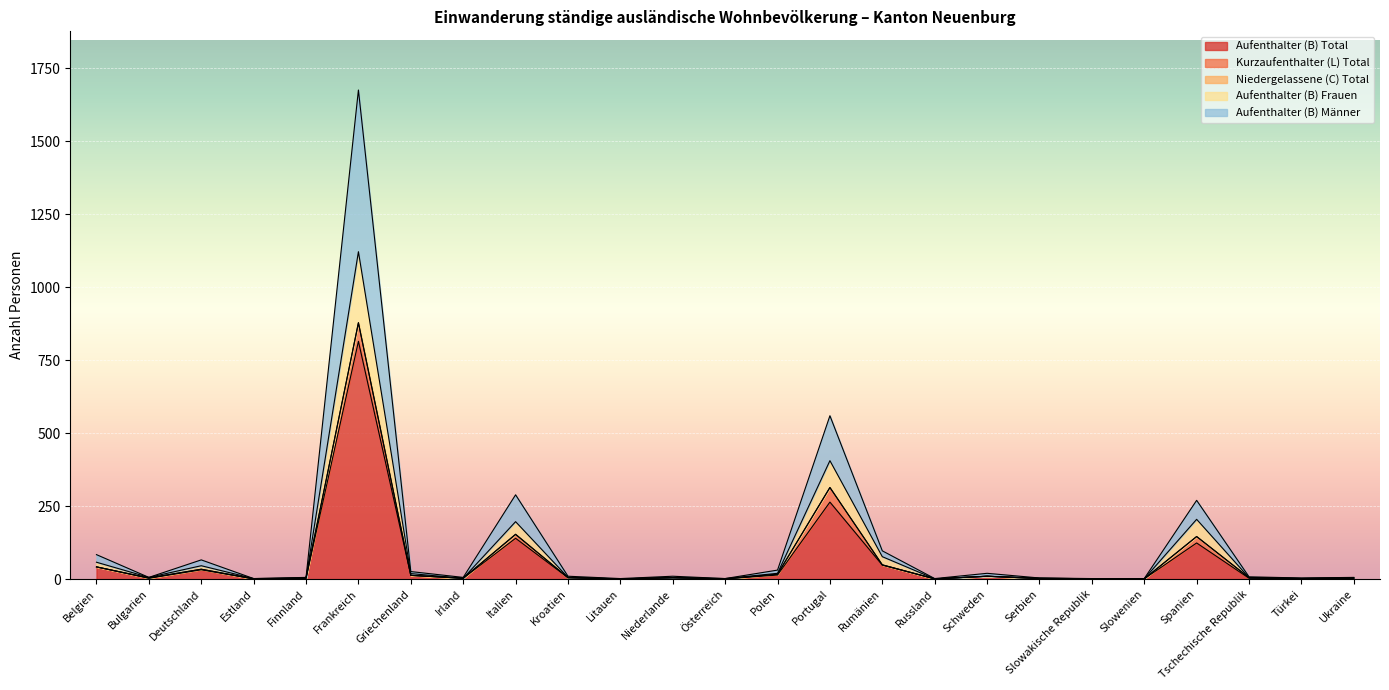

The value of Aufenthalter (B) Männer at Polen is 45. True or false?

False